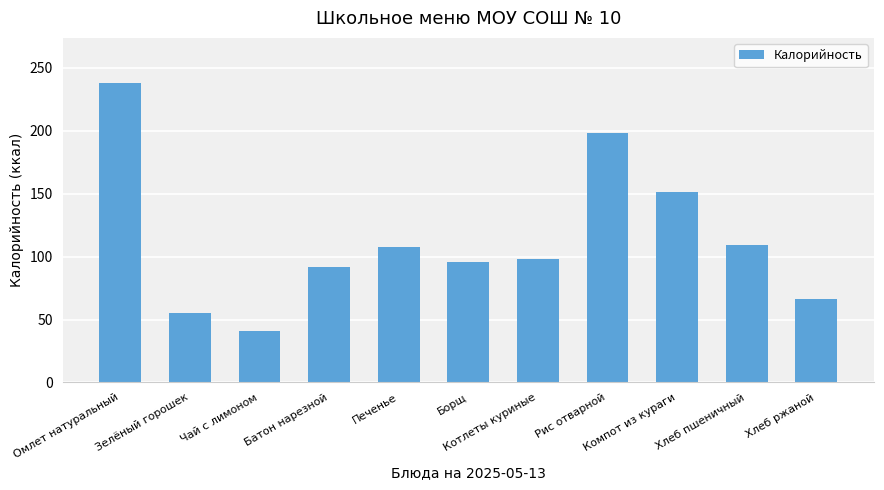

What is the sum of all values?

1253.1